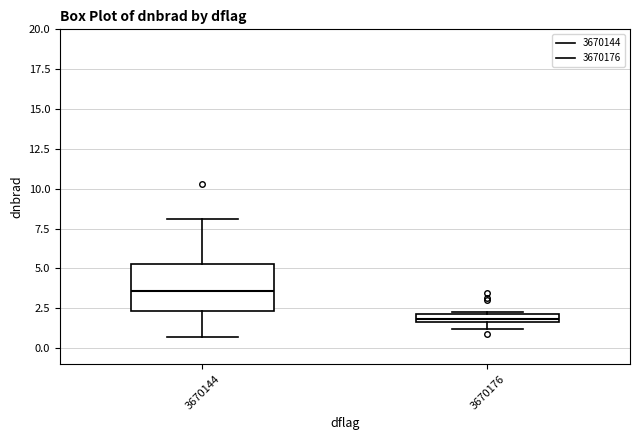

Which box has the lowest median line?

3670176